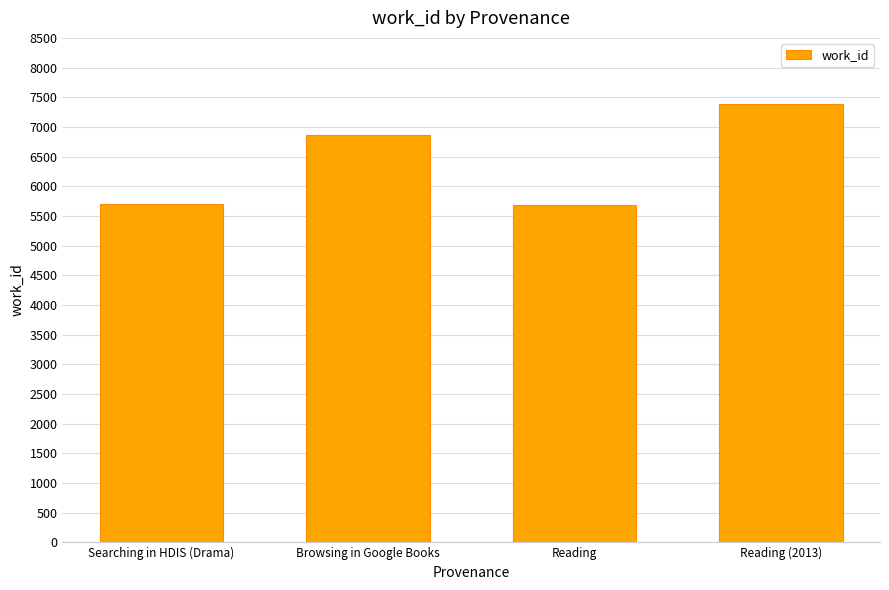

What is the label of the 1st bar from the left?

Searching in HDIS (Drama)